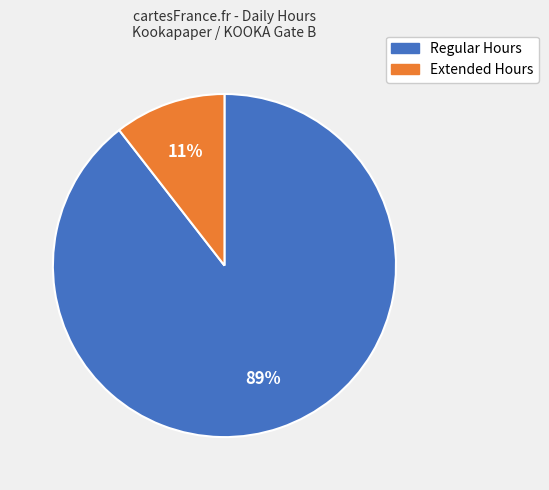

To the nearest percent, what is the average slice percentage?

50%